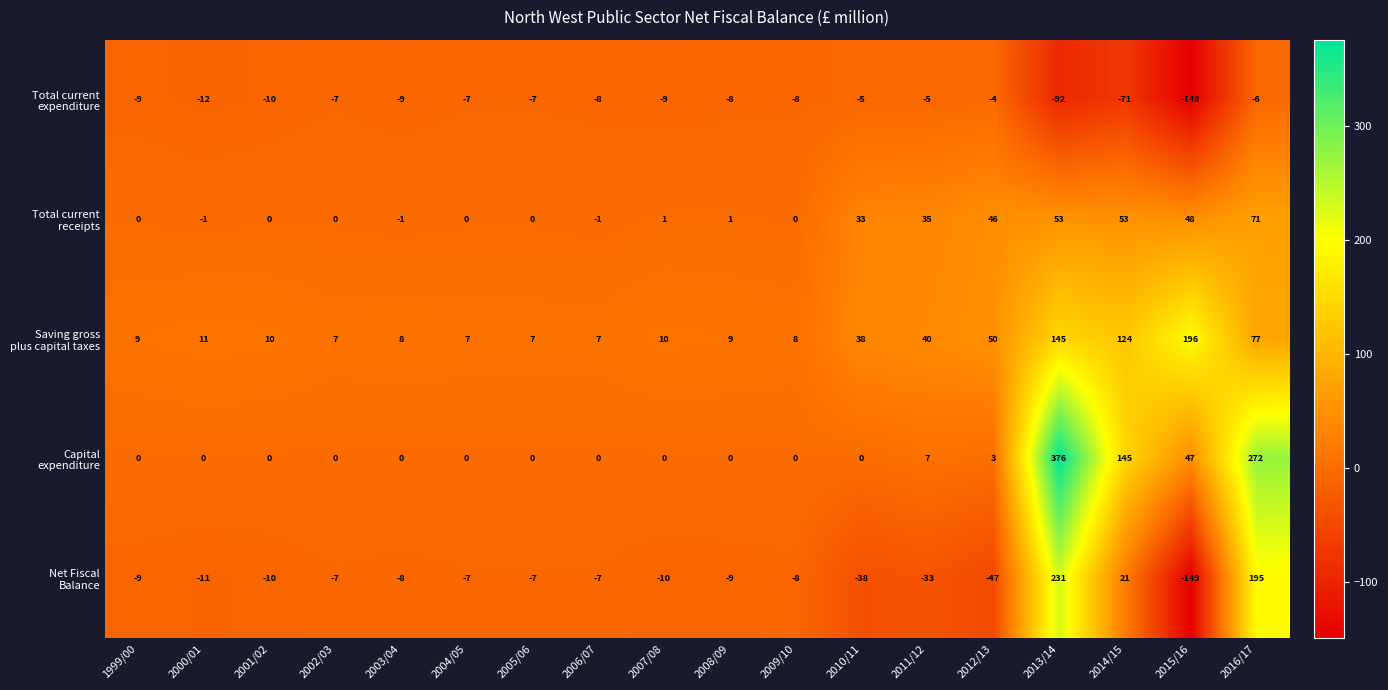

At how many categories does at least one series exceed 110?

4